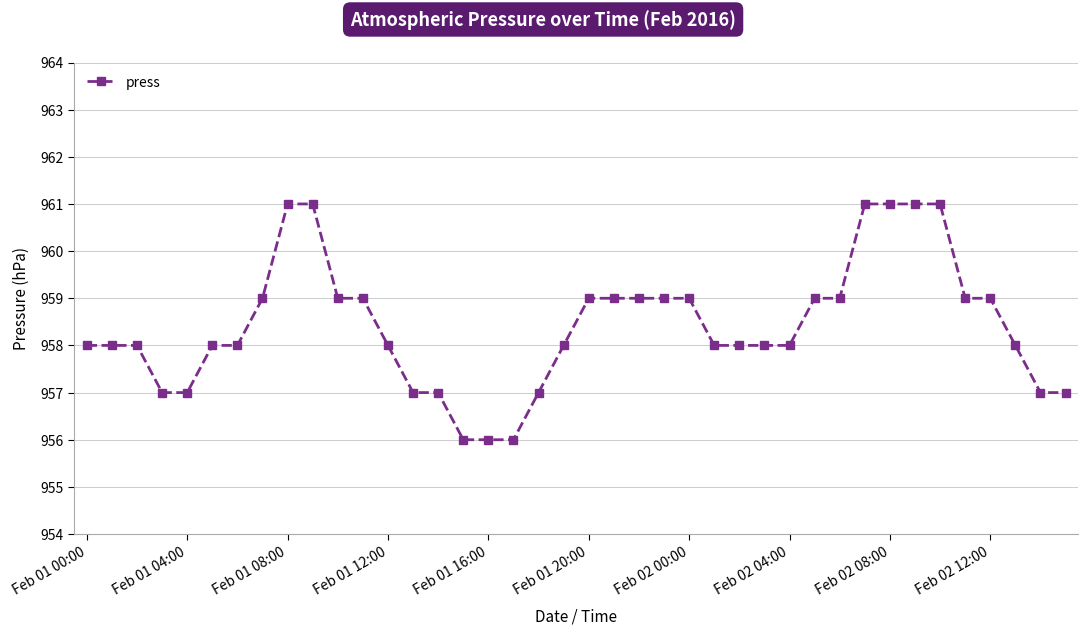

What is the value of the 26th point from the left?

958